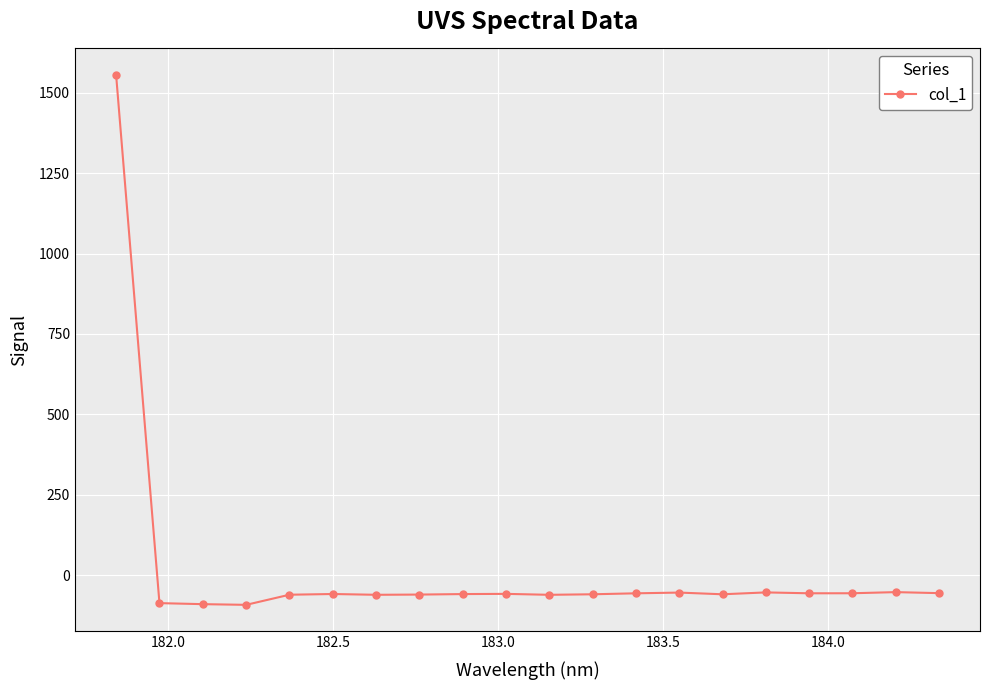

How many positive values are there?

1